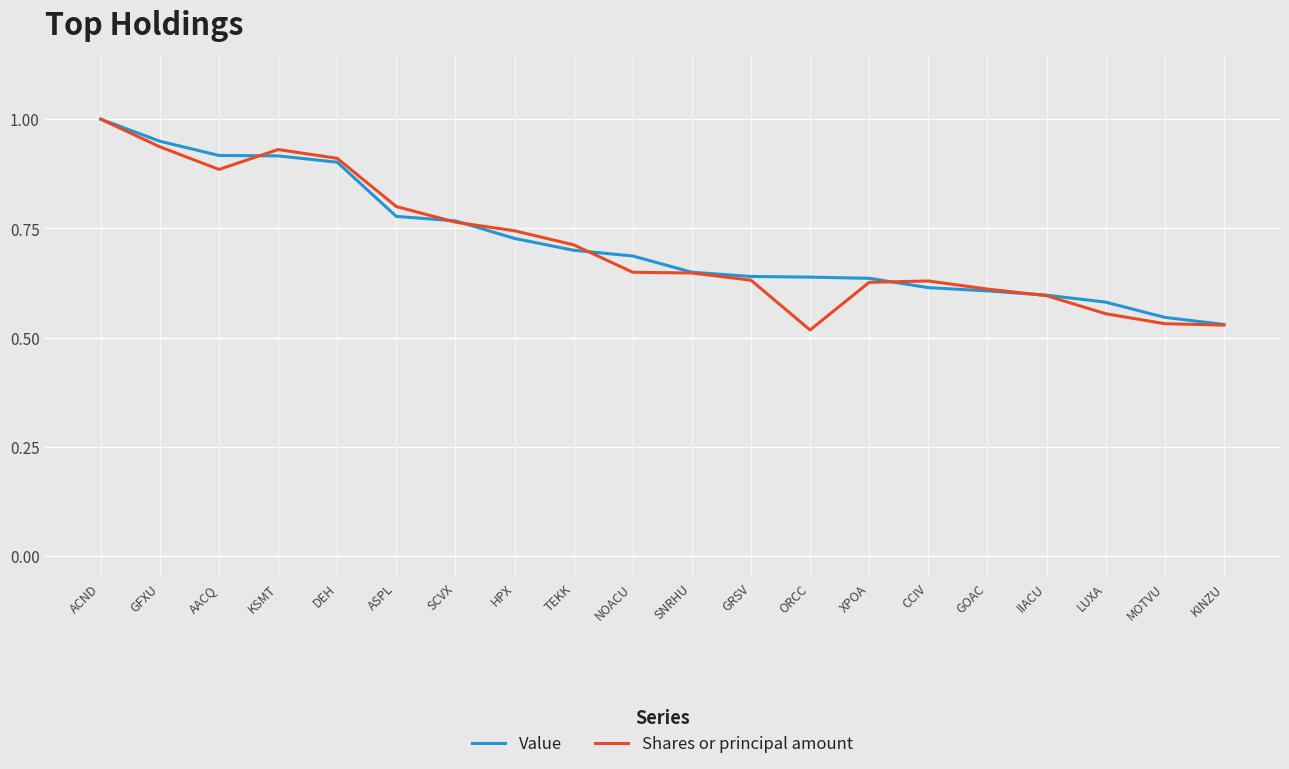

At which label does Value reach its peak?

ACND